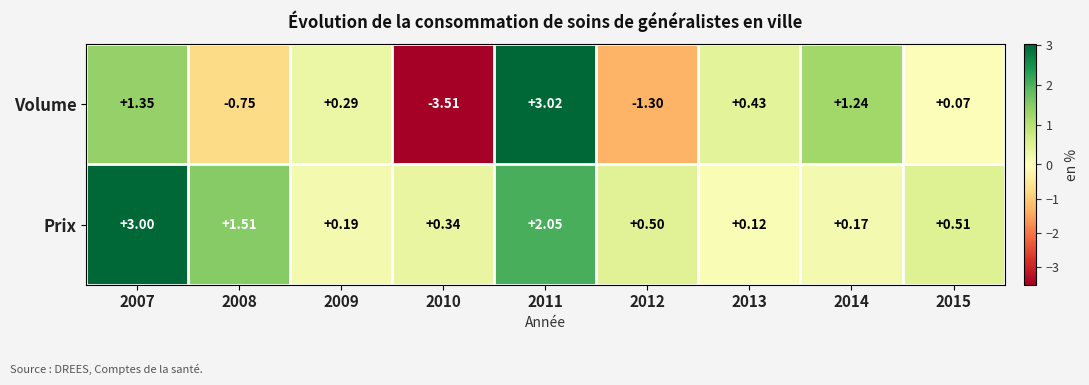

At 2013, list the series in order from smallest to largest.

Prix, Volume